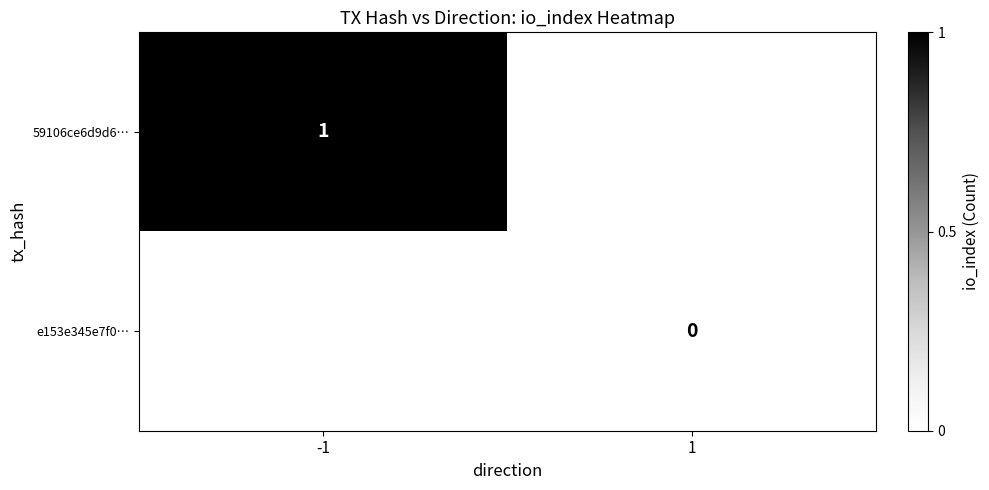

Is it true that 59106ce6d9d6… equals 1 at -1?

True